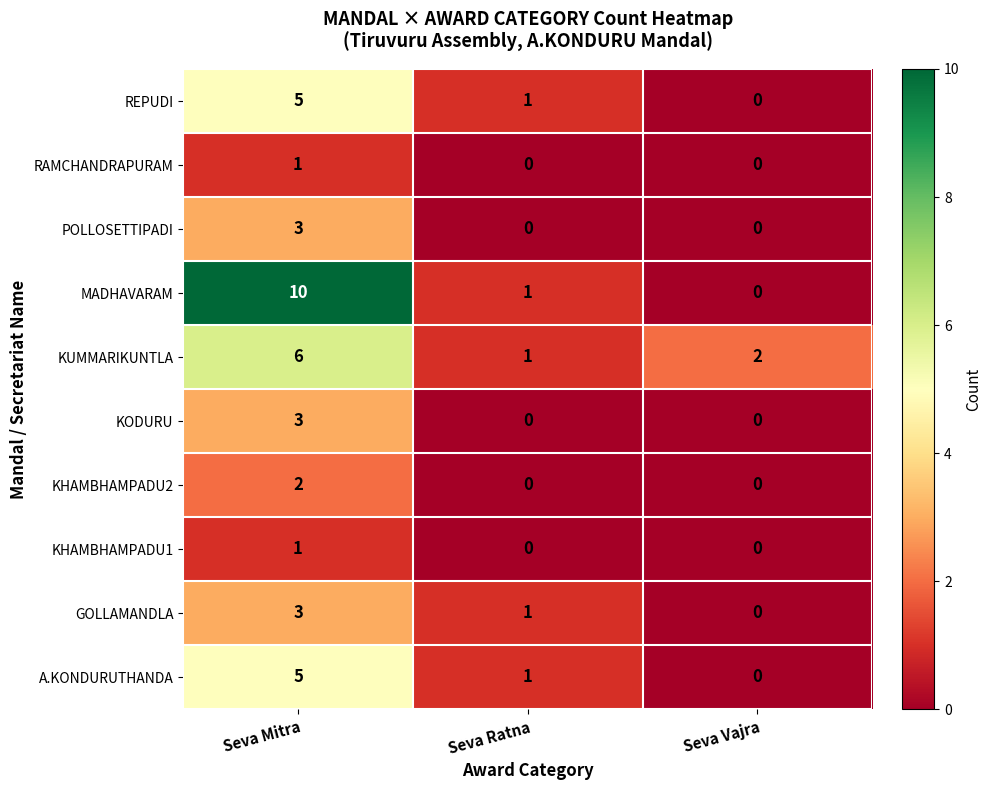

At which label does A.KONDURUTHANDA reach its minimum?

Seva Vajra